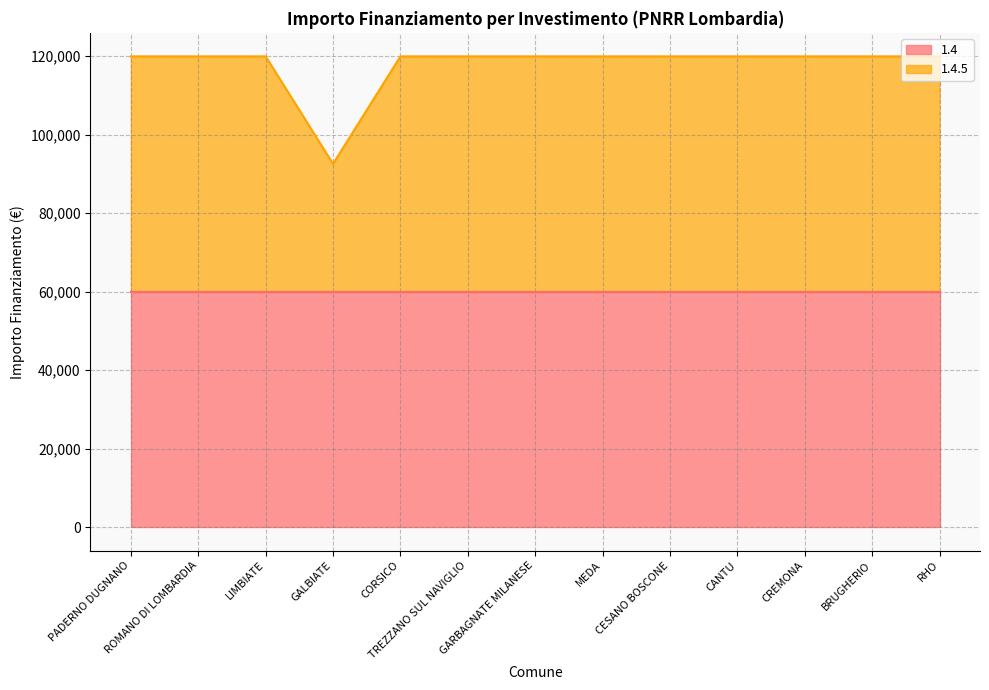

Reading left to right, list all the values displayed in this chart.

119932	119932	119932	92555	119932	119932	119932	119932	119932	119932	119932	119932	119932